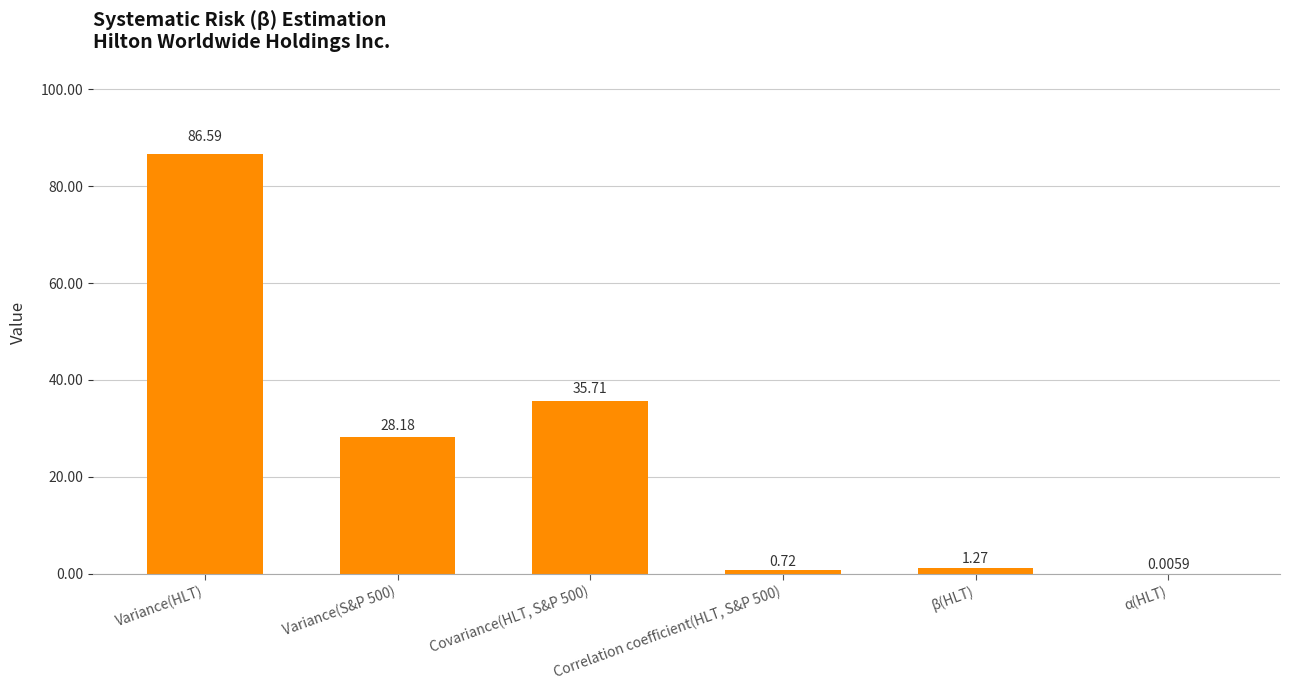

Where is the data nearest to the value 43?

Covariance(HLT, S&P 500)